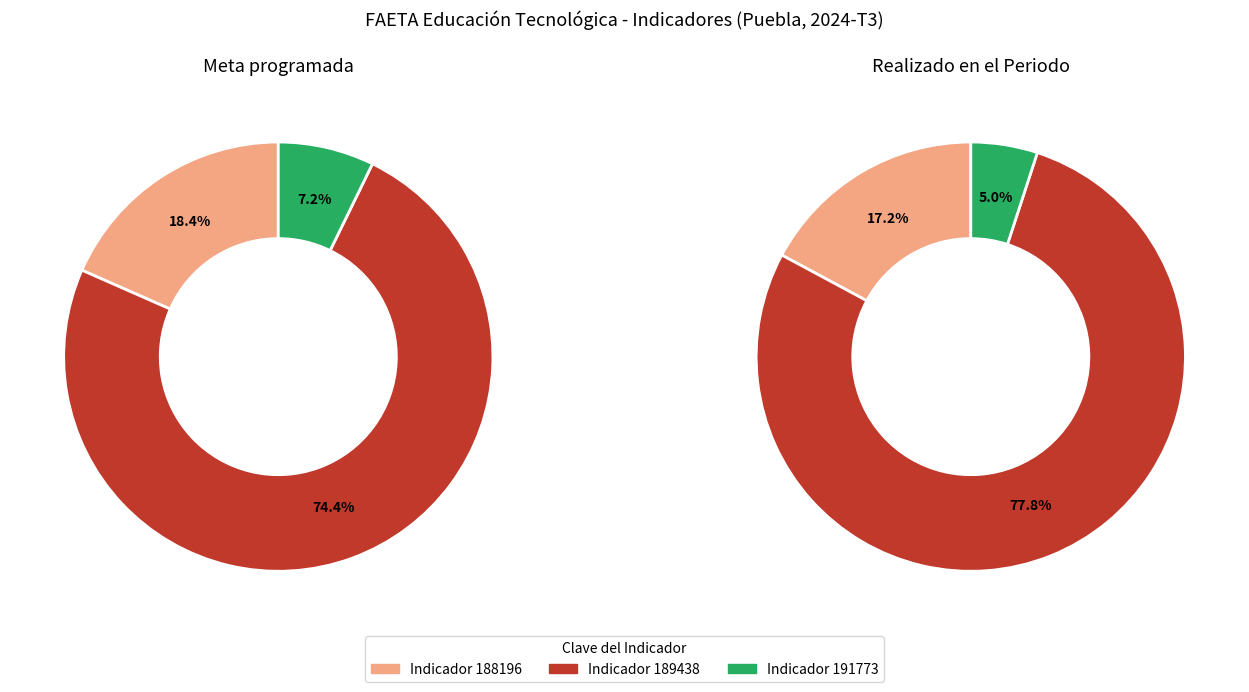

To the nearest percent, what percentage of the pie is 188196?

17%